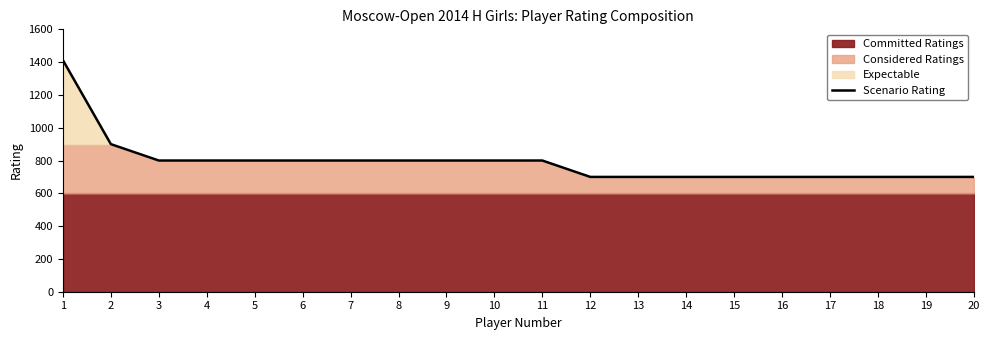

What is the sum of all values?

15812